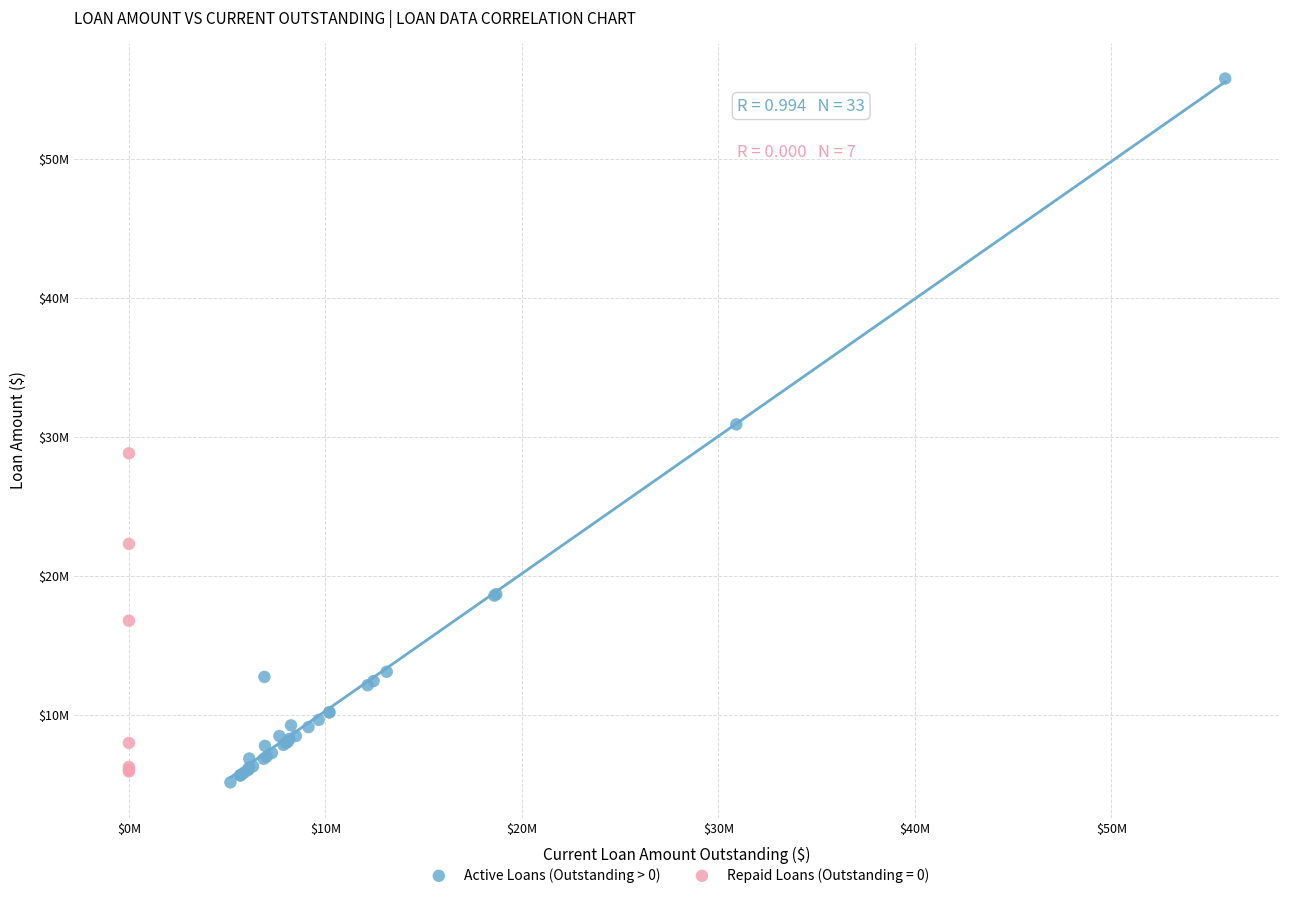

What are all the series names shown in the legend?

Active Loans (Outstanding > 0), Repaid Loans (Outstanding = 0)